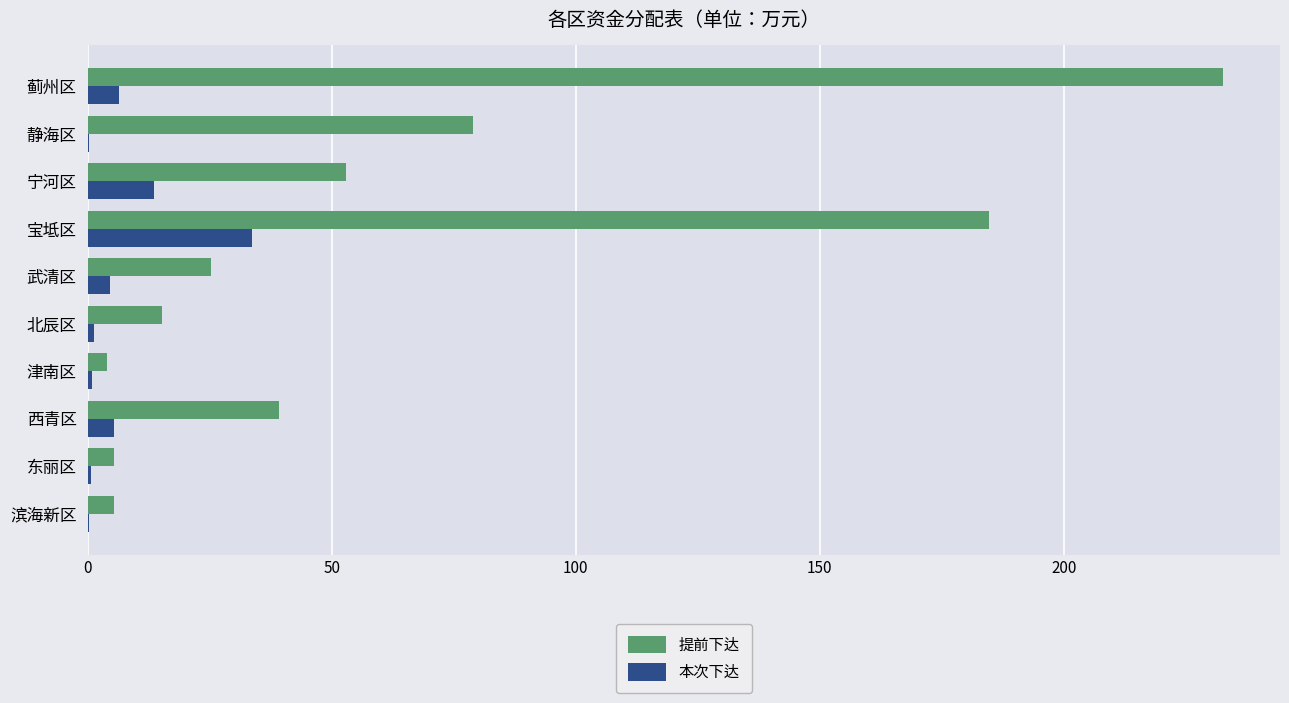

What is the maximum value for 提前下达?

232.7